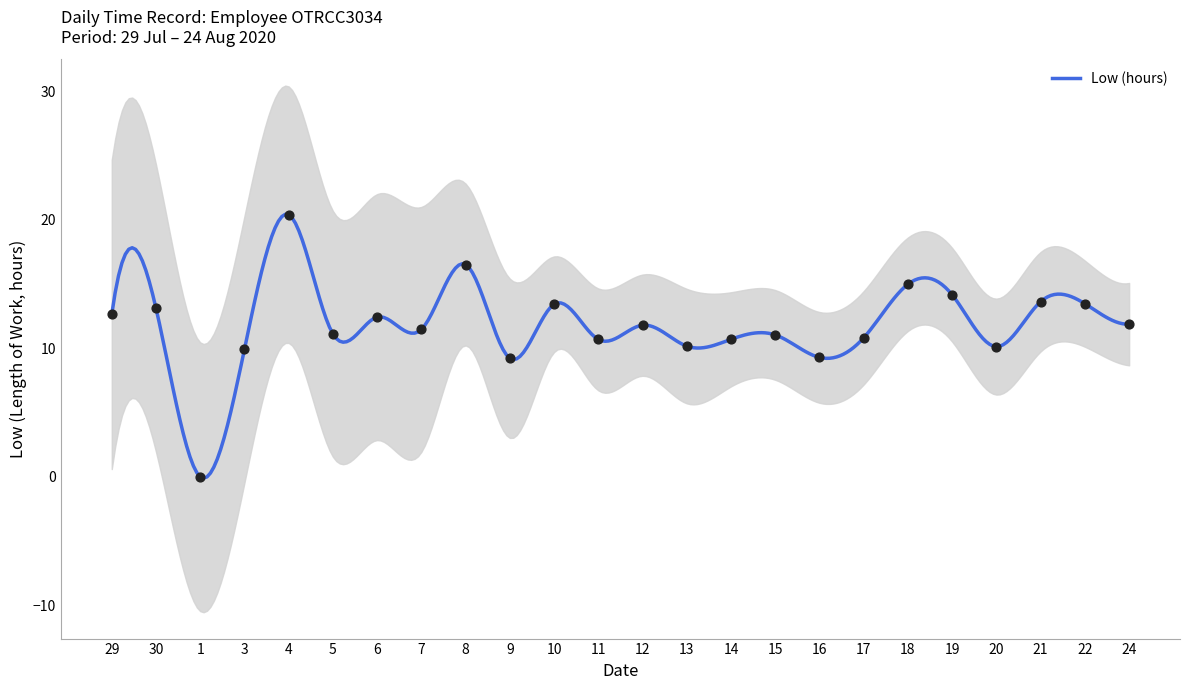

What is the ratio of the value at 29 to the value at 8?

0.8